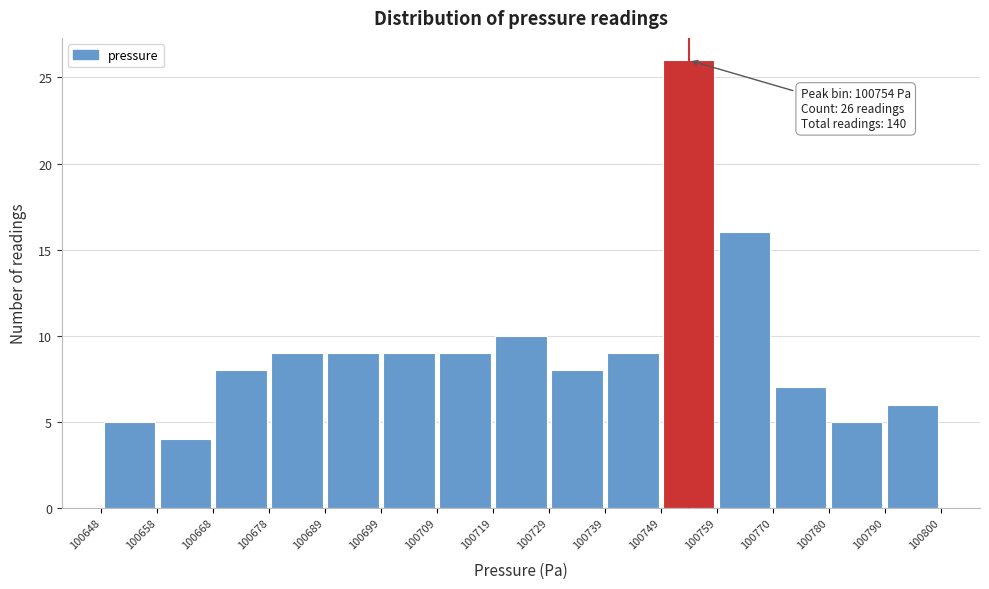

Over which range of the x-axis is the bar tallest?

100749 to 100759